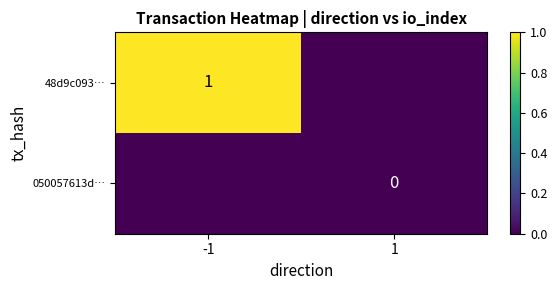

At which category is the sum across all series the highest?

-1